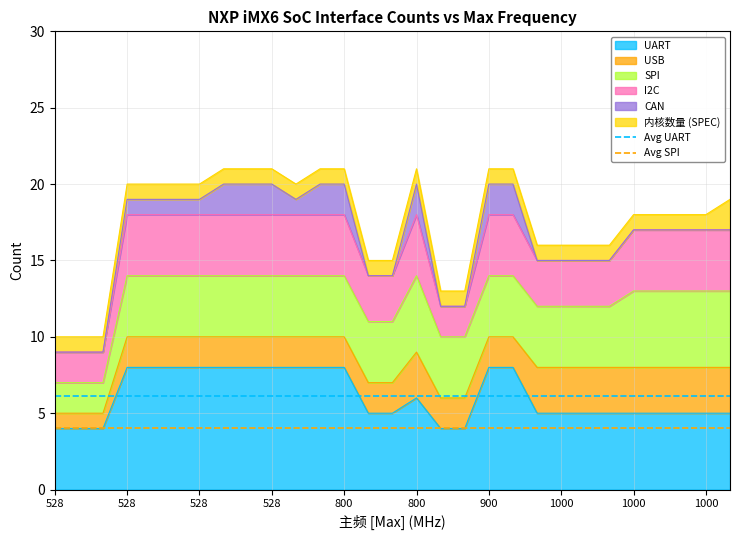

At which label does Avg UART reach its minimum?

528